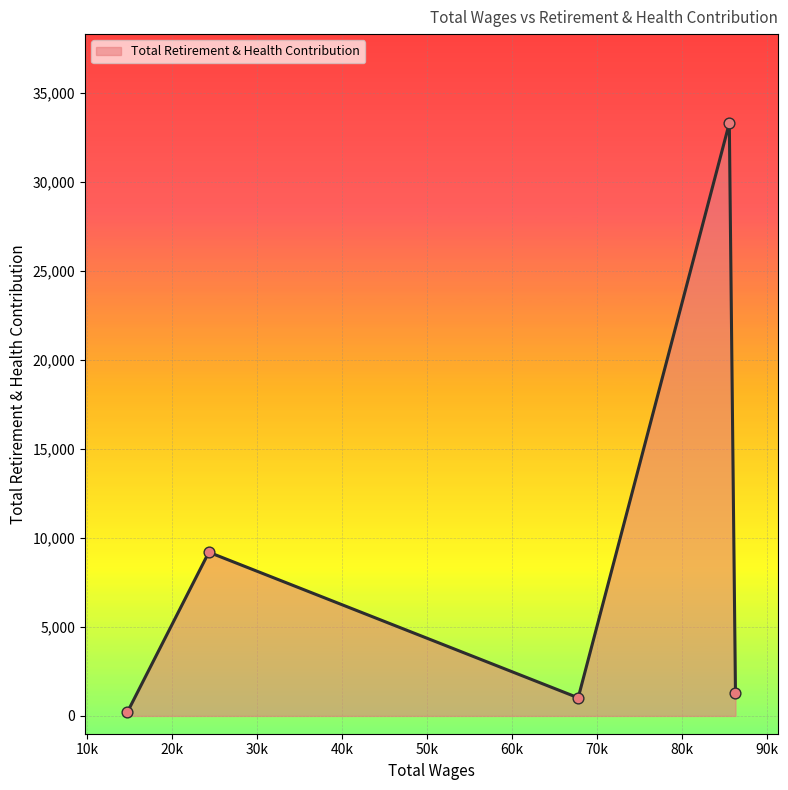

What is the difference between the second highest and second lowest values?

8175